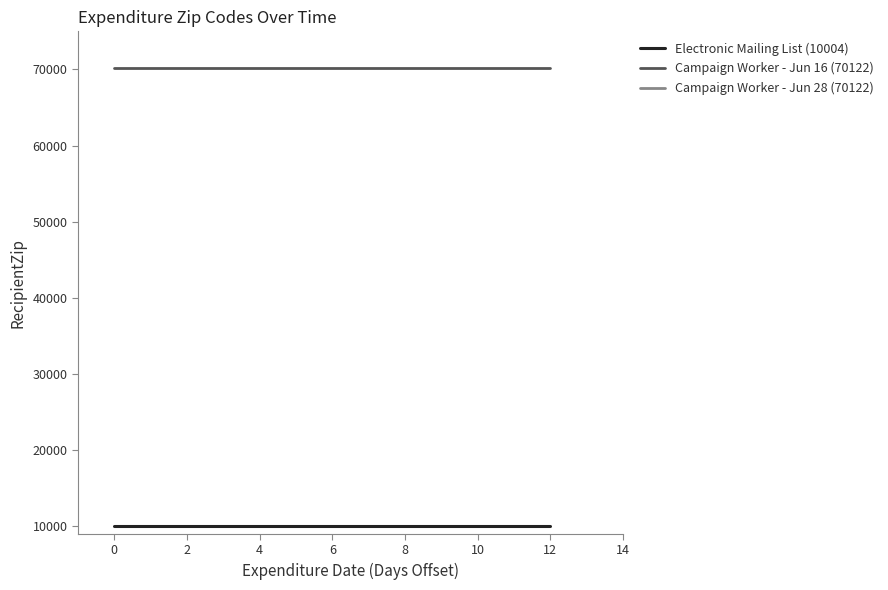

How many lines are shown in the chart?

3